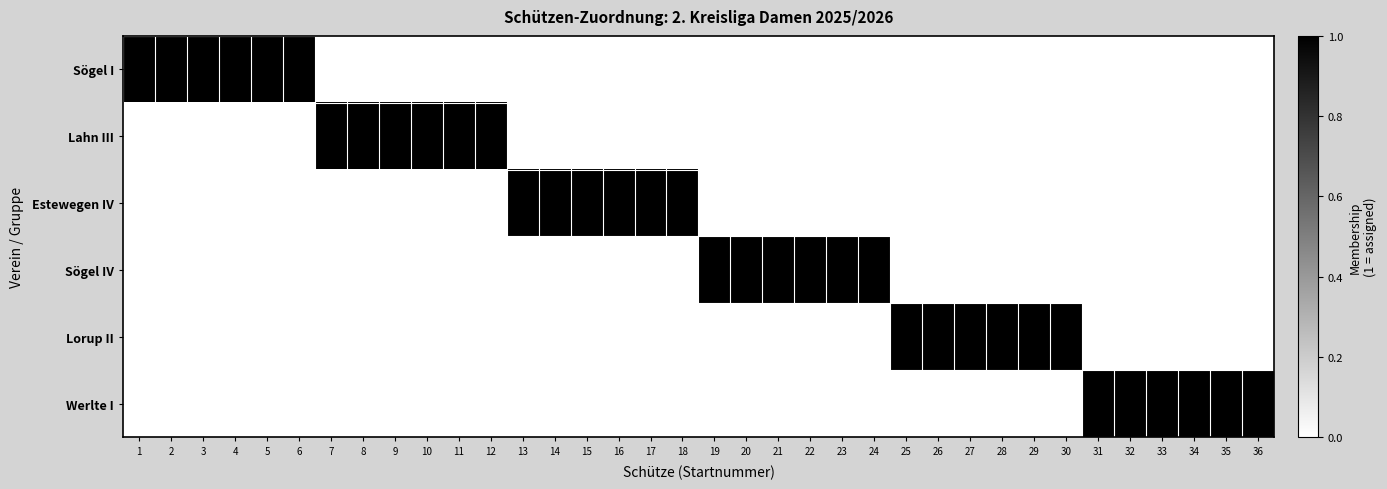

Reading right to left, extract all data points from this chart.

Sögel I: 36=0	35=0	34=0	33=0	32=0	31=0	30=0	29=0	28=0	27=0	26=0	25=0	24=0	23=0	22=0	21=0	20=0	19=0	18=0	17=0	16=0	15=0	14=0	13=0	12=0	11=0	10=0	9=0	8=0	7=0	6=1	5=1	4=1	3=1	2=1	1=1
Lahn III: 36=0	35=0	34=0	33=0	32=0	31=0	30=0	29=0	28=0	27=0	26=0	25=0	24=0	23=0	22=0	21=0	20=0	19=0	18=0	17=0	16=0	15=0	14=0	13=0	12=1	11=1	10=1	9=1	8=1	7=1	6=0	5=0	4=0	3=0	2=0	1=0
Estewegen IV: 36=0	35=0	34=0	33=0	32=0	31=0	30=0	29=0	28=0	27=0	26=0	25=0	24=0	23=0	22=0	21=0	20=0	19=0	18=1	17=1	16=1	15=1	14=1	13=1	12=0	11=0	10=0	9=0	8=0	7=0	6=0	5=0	4=0	3=0	2=0	1=0
Sögel IV: 36=0	35=0	34=0	33=0	32=0	31=0	30=0	29=0	28=0	27=0	26=0	25=0	24=1	23=1	22=1	21=1	20=1	19=1	18=0	17=0	16=0	15=0	14=0	13=0	12=0	11=0	10=0	9=0	8=0	7=0	6=0	5=0	4=0	3=0	2=0	1=0
Lorup II: 36=0	35=0	34=0	33=0	32=0	31=0	30=1	29=1	28=1	27=1	26=1	25=1	24=0	23=0	22=0	21=0	20=0	19=0	18=0	17=0	16=0	15=0	14=0	13=0	12=0	11=0	10=0	9=0	8=0	7=0	6=0	5=0	4=0	3=0	2=0	1=0
Werlte I: 36=1	35=1	34=1	33=1	32=1	31=1	30=0	29=0	28=0	27=0	26=0	25=0	24=0	23=0	22=0	21=0	20=0	19=0	18=0	17=0	16=0	15=0	14=0	13=0	12=0	11=0	10=0	9=0	8=0	7=0	6=0	5=0	4=0	3=0	2=0	1=0